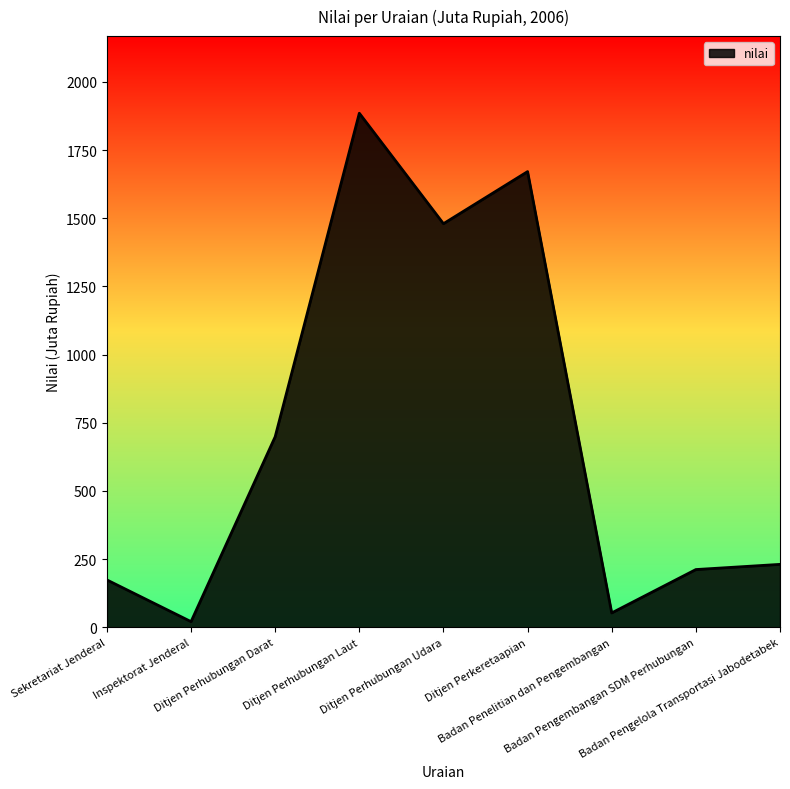

Rank the categories by value from lowest to highest.

Inspektorat Jenderal, Badan Penelitian dan Pengembangan, Sekretariat Jenderal, Badan Pengembangan SDM Perhubungan, Badan Pengelola Transportasi Jabodetabek, Ditjen Perhubungan Darat, Ditjen Perhubungan Udara, Ditjen Perkeretaapian, Ditjen Perhubungan Laut